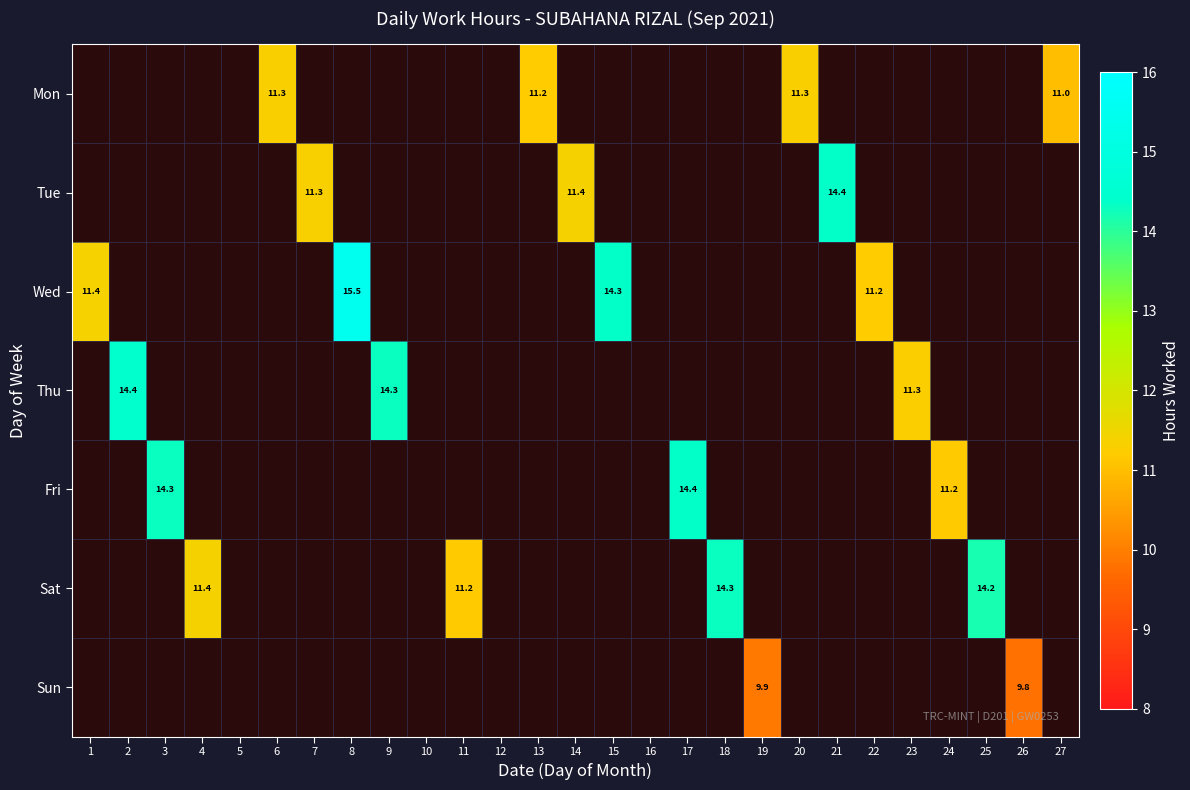

Is it true that Sat equals 15.0 at 11?

False